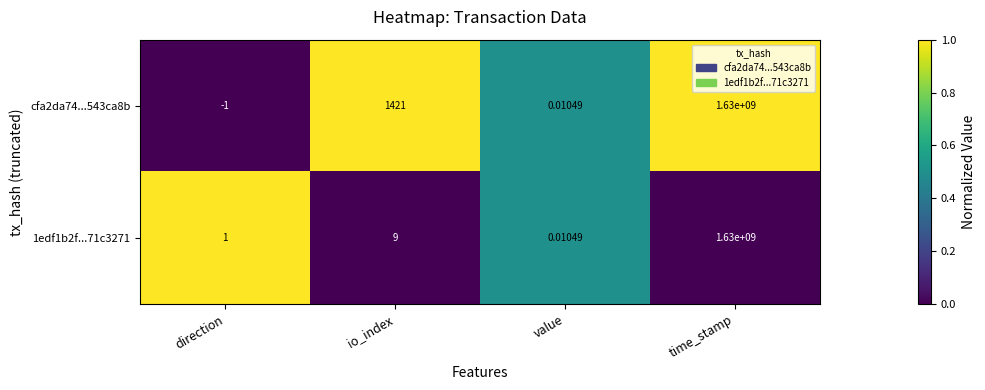

Which label corresponds to the smallest value in the chart?

direction